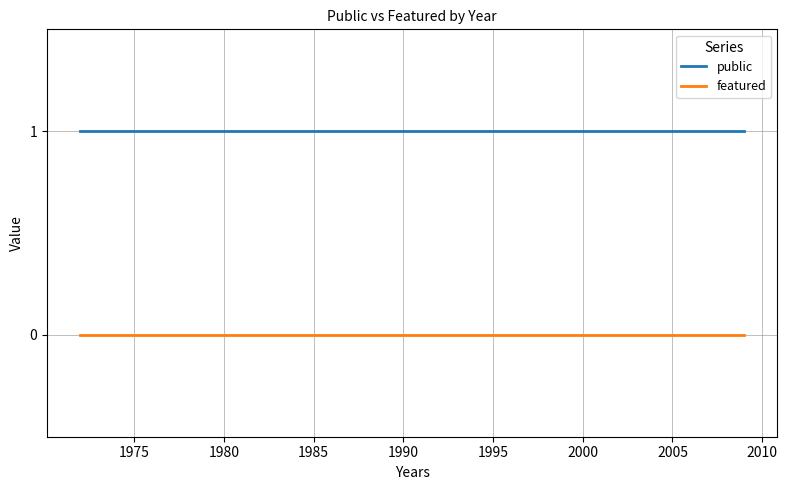

The public series shows 1 at 1980. True or false?

False